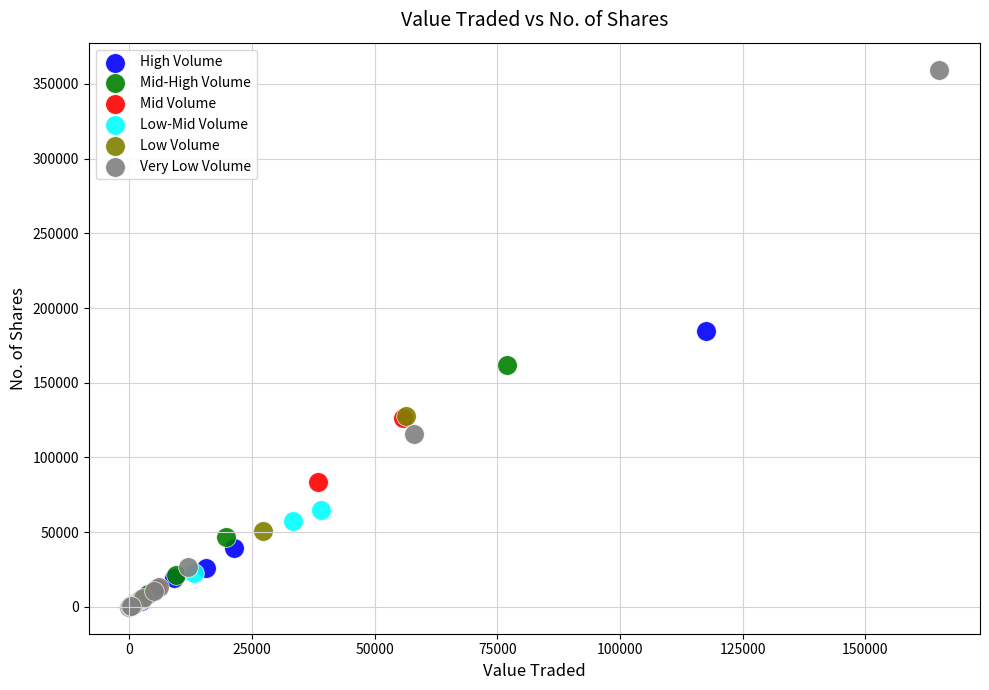

Which series reaches the maximum Y coordinate?

Very Low Volume